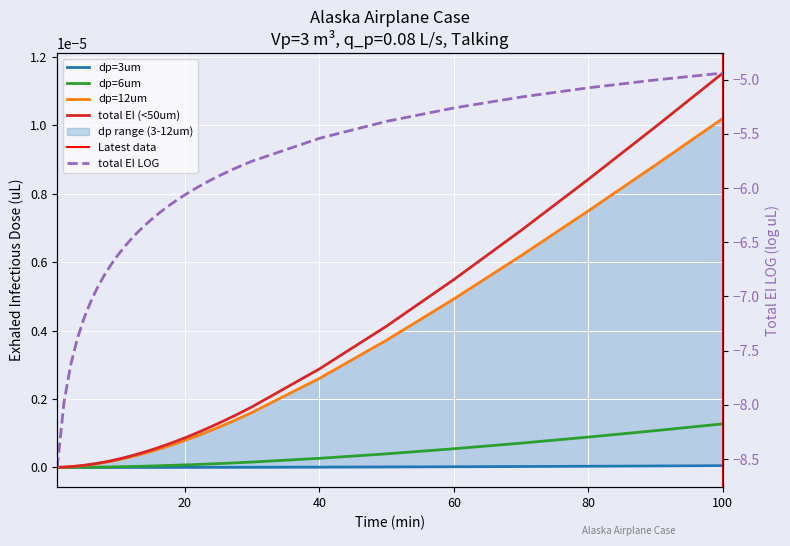

Is it true that total EI LOG equals -2.7 at 5?

False